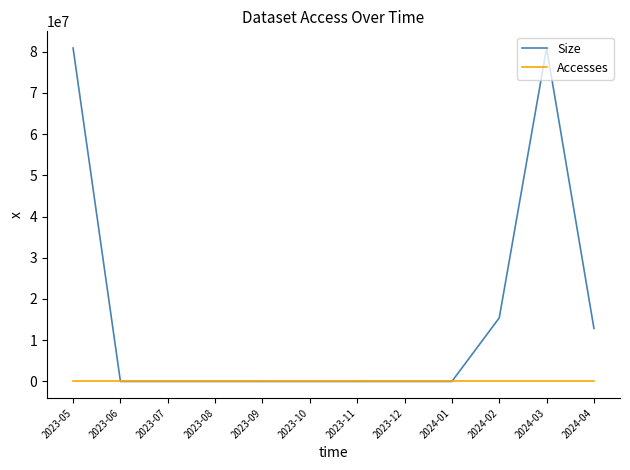

Which series has the widest spread of values?

Size